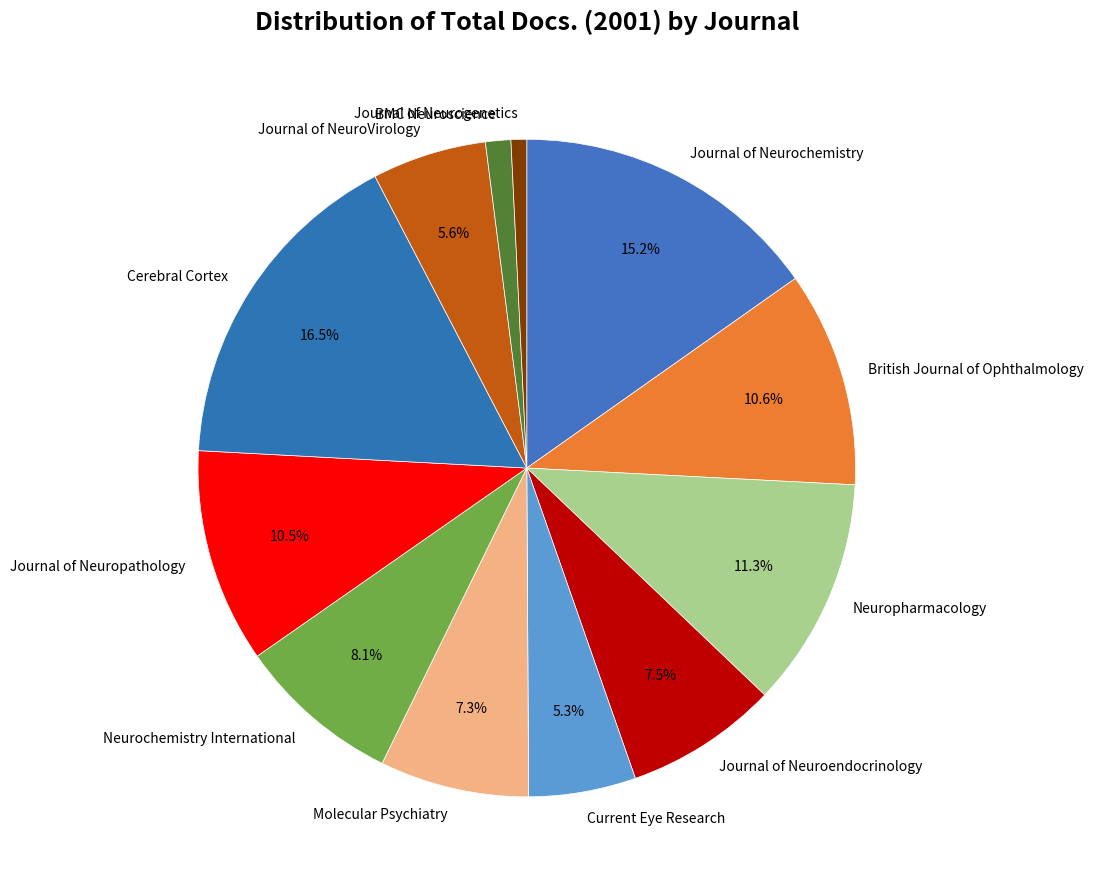

True or false: Neuropharmacology accounts for 11% of the total.

True